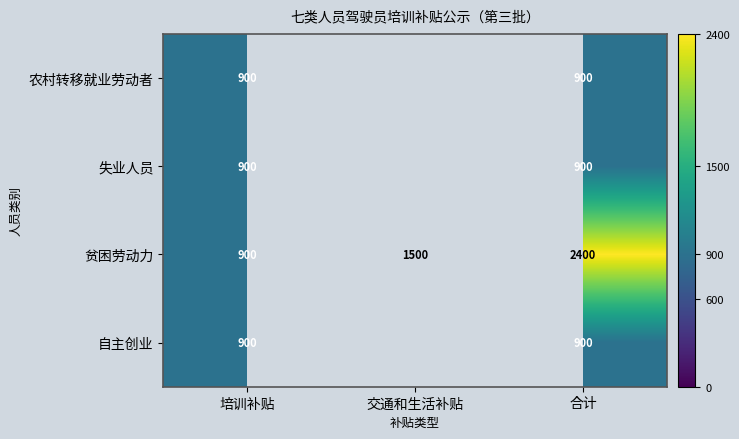

What is the average value of the 贫困劳动力 series?

1600